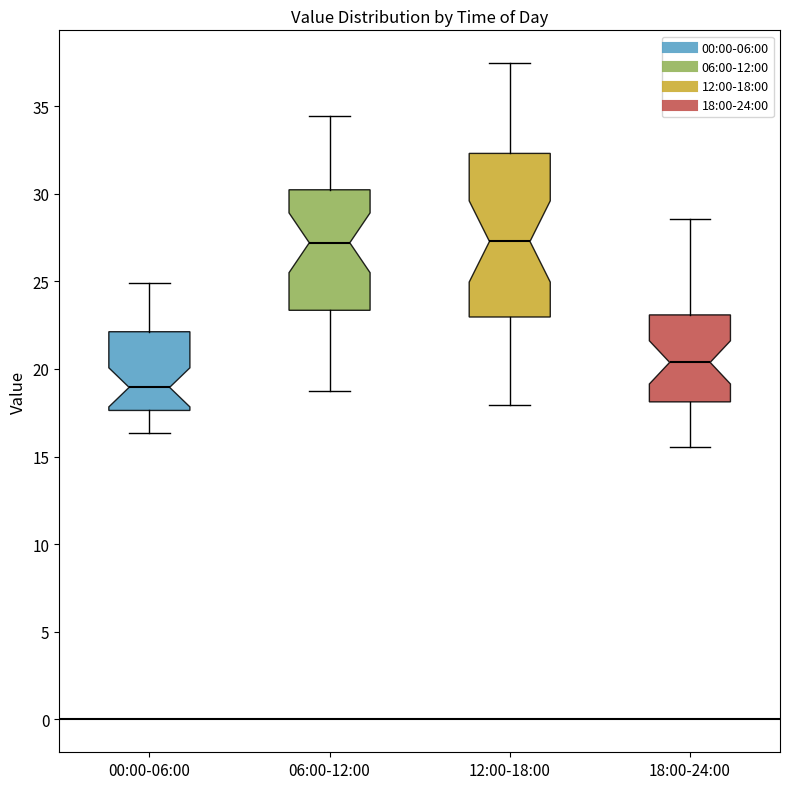

Reading left to right, transcribe this box plot: for each box, give where its median line is, the range the box spans, and where its two whiskers end, as read against the y-axis. The values are not printed on the chart, so give them approximately, as read against the axis.

00:00-06:00: median 19.0, box 17.5 to 22.0, whiskers 16.5 to 25.0
06:00-12:00: median 27.0, box 23.5 to 30.0, whiskers 19.0 to 34.5
12:00-18:00: median 27.5, box 23.0 to 32.5, whiskers 18.0 to 37.5
18:00-24:00: median 20.5, box 18.0 to 23.0, whiskers 15.5 to 28.5